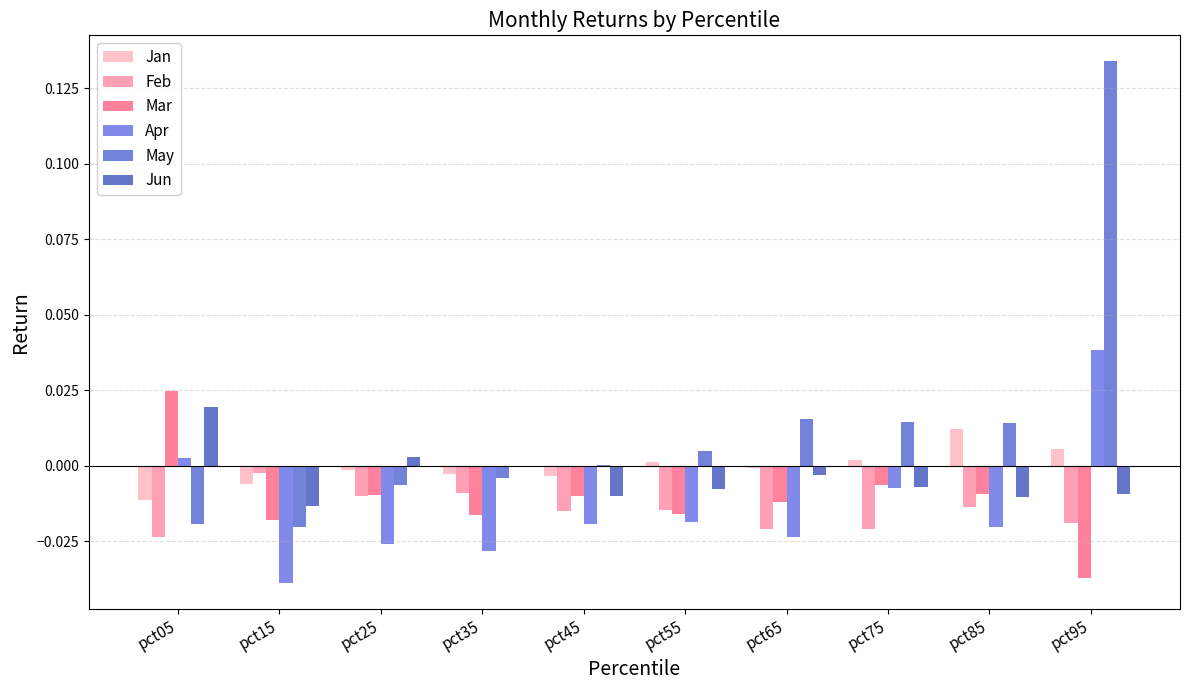

Which series has the largest total across all categories?

May